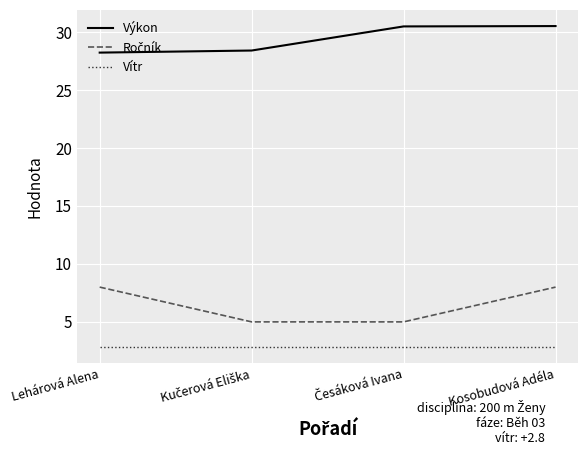

What position from the left is Kosobudová Adéla?

4